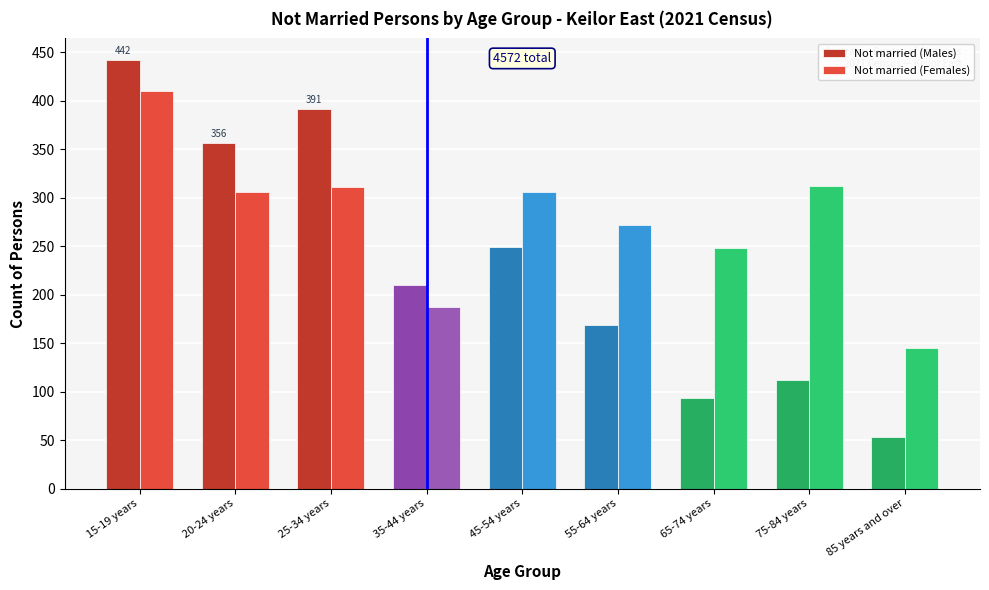

What is the sum of all Not married (Females) values?

2497